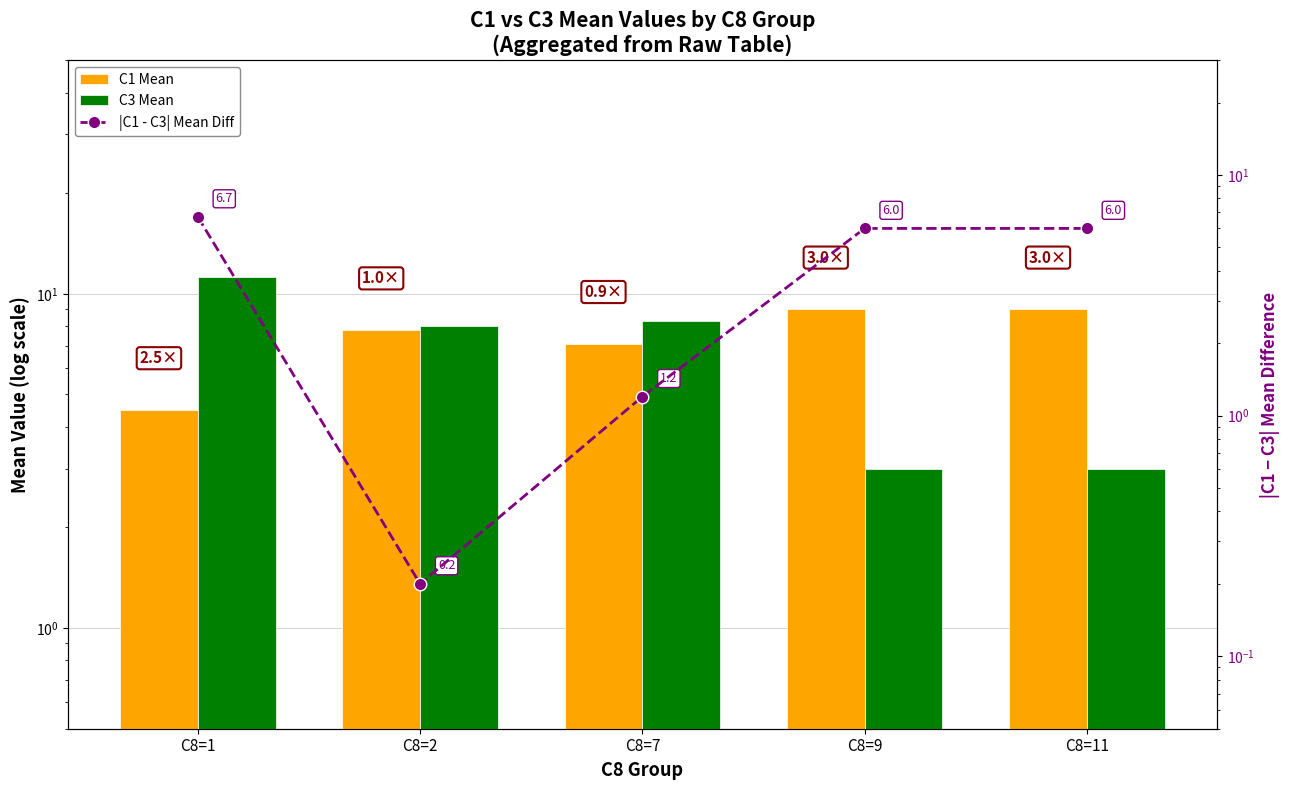

At C8=1, list the series in order from smallest to largest.

C1 Mean, |C1 - C3| Mean Diff, C3 Mean